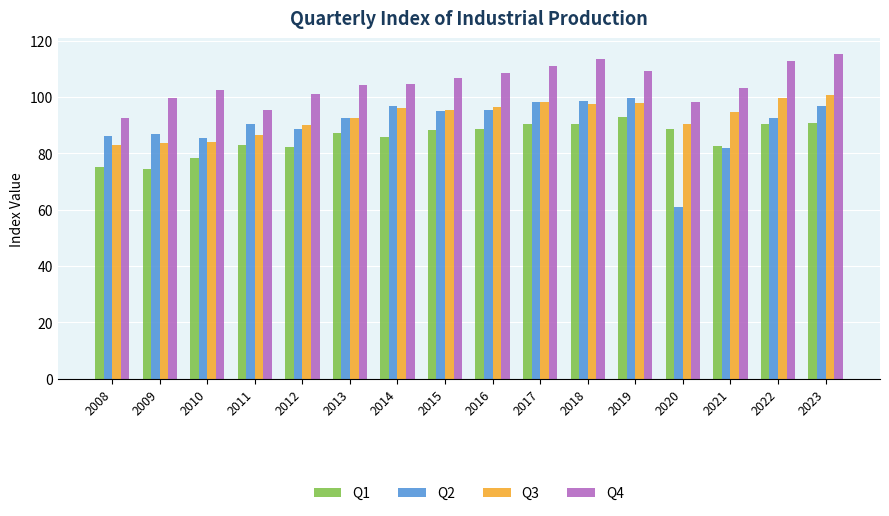

Where does the Q2 series first go above 92?

2013